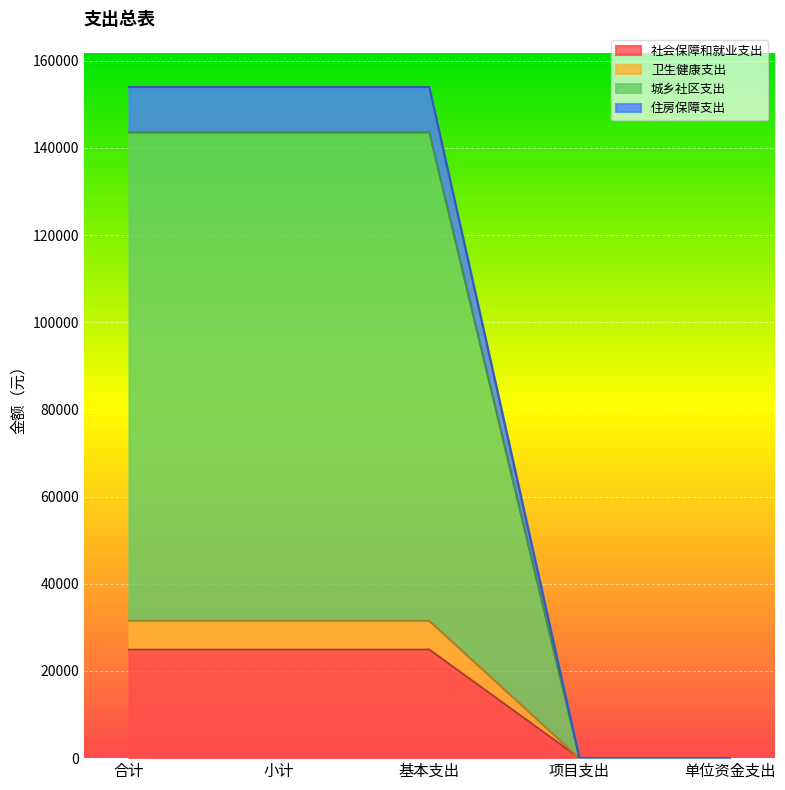

At which category is the sum across all series the highest?

合计